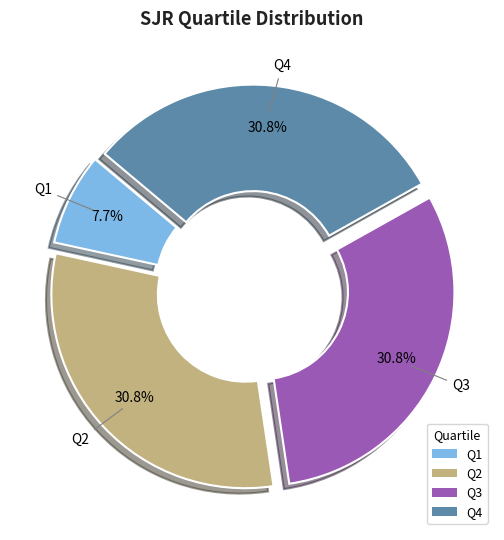

What is the total percentage of Q2 and Q1?

38.5%